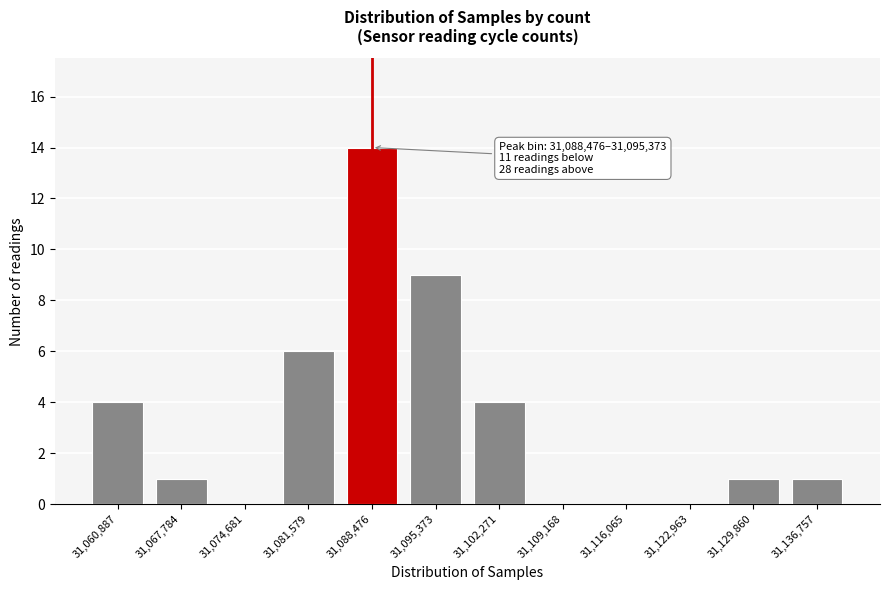

Reading right to left, extract all data points from this chart.

31,136,757=1	31,129,860=1	31,122,963=0	31,116,065=0	31,109,168=0	31,102,271=4	31,095,373=9	31,088,476=14	31,081,579=6	31,074,681=0	31,067,784=1	31,060,887=4